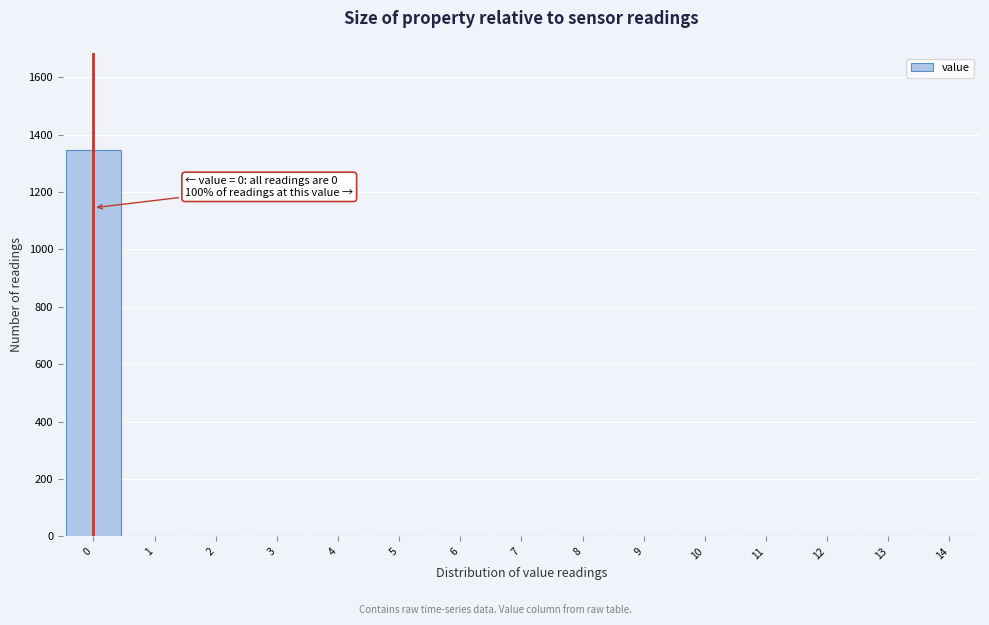

Over which range of the x-axis is the bar tallest?

-0.5 to 0.5